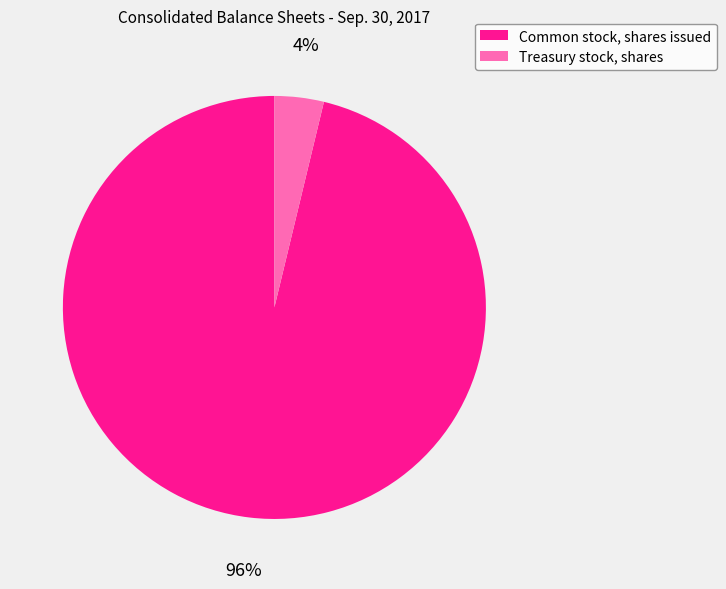

Is there any slice that represents more than half of the pie?

Yes